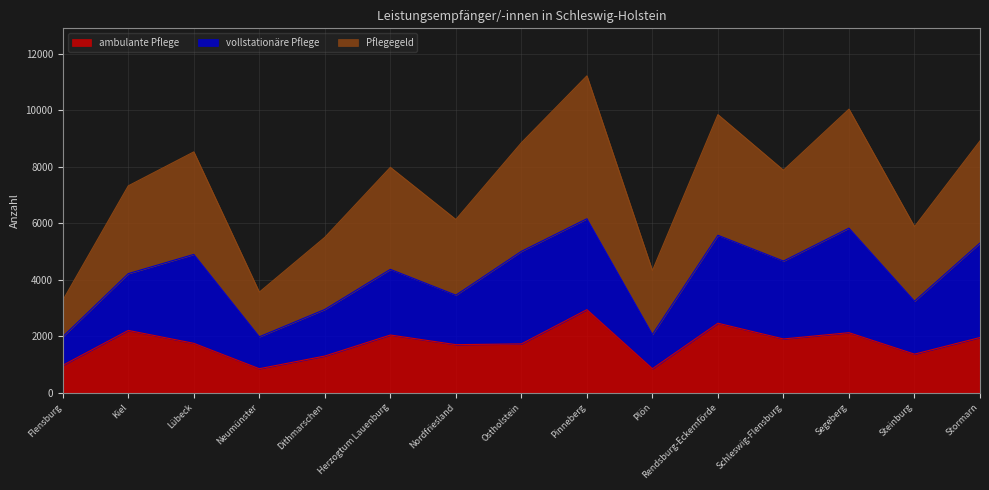

At which category is the sum across all series the highest?

Pinneberg